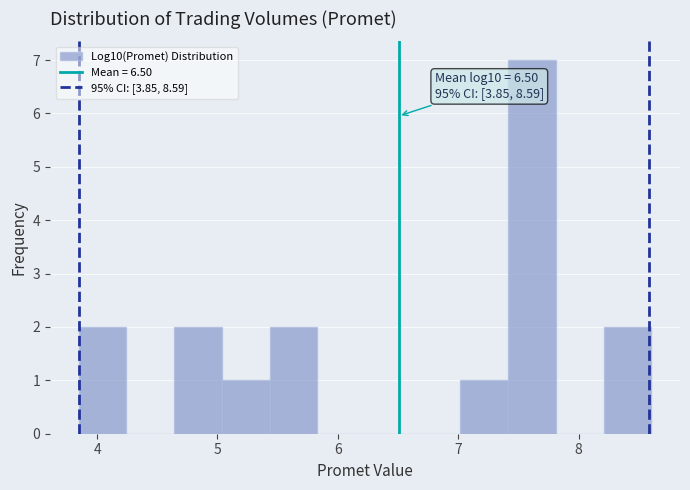

Read against the x-axis, roughly where is the centre of the tallest bar?

7.6